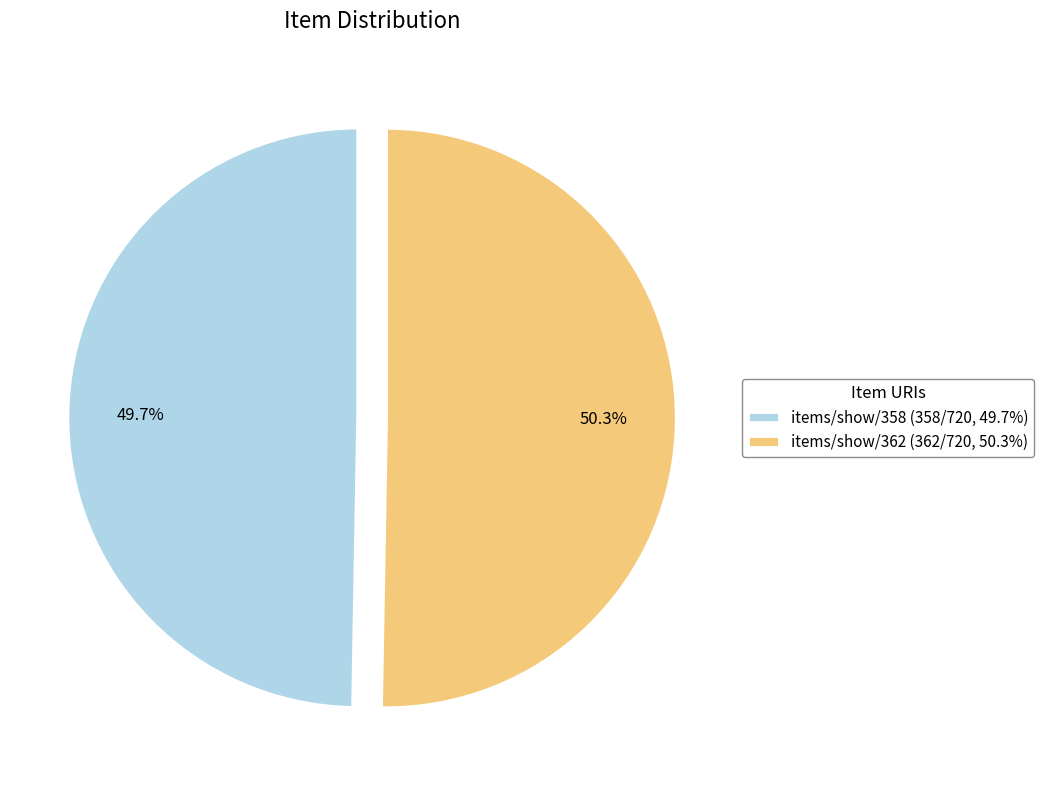

To the nearest percent, what portion does items/show/358 represent?

50%